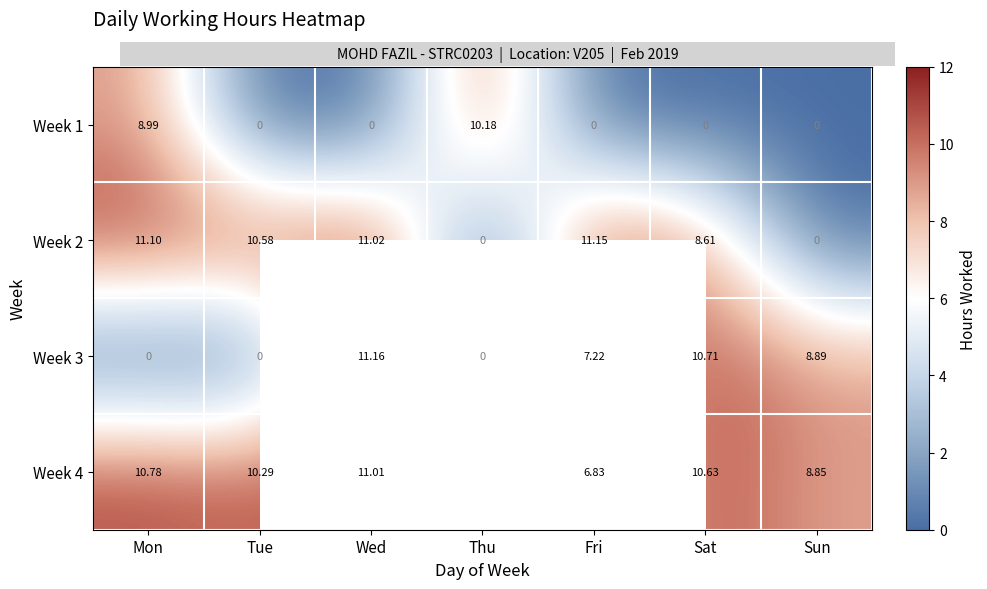

Between Mon and Sun, which series saw the biggest shift?

Week 2